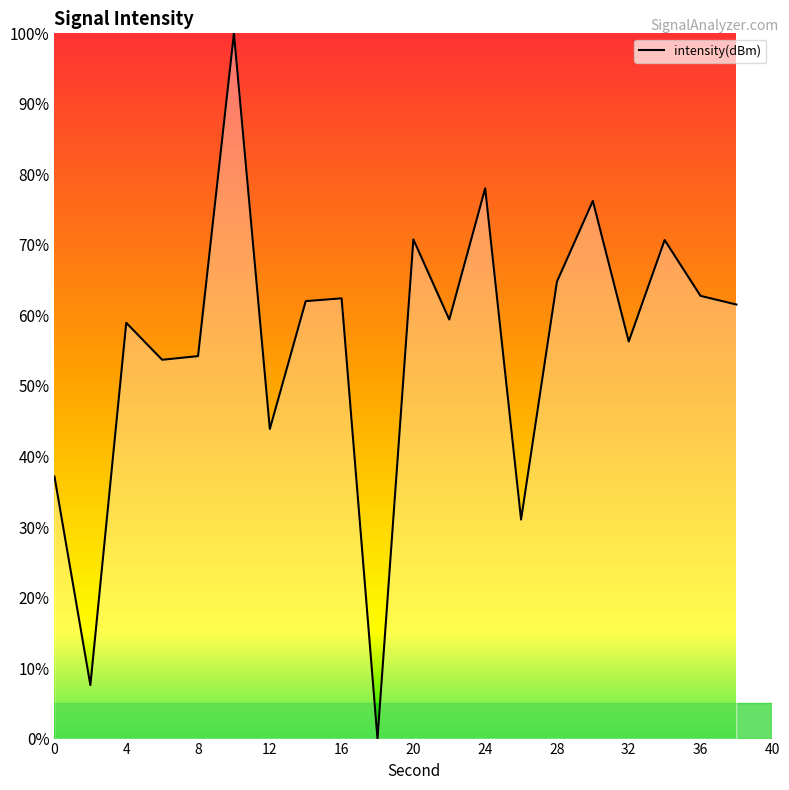

What is the difference between the maximum and minimum values?

100.0